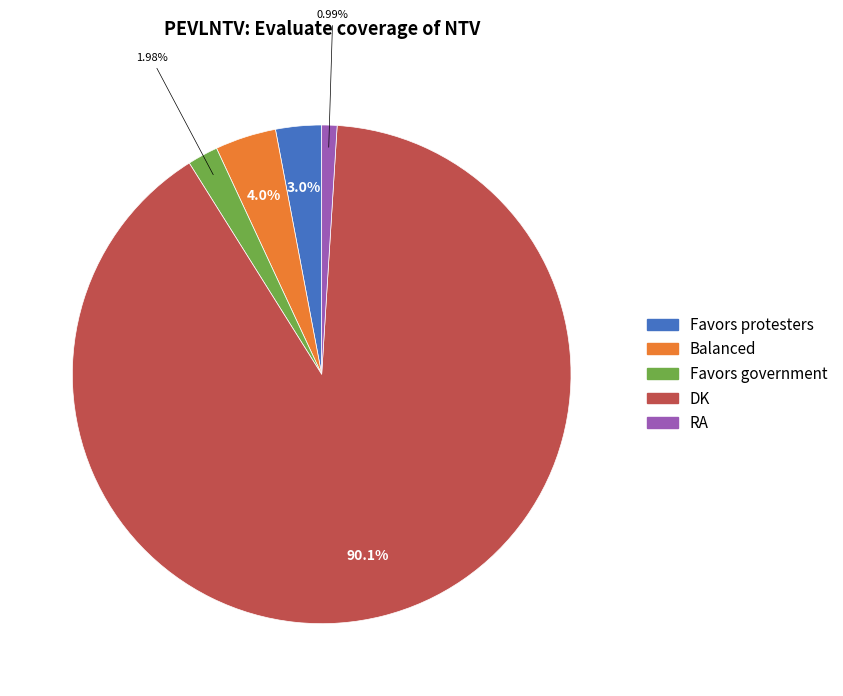

Which category has the smallest portion of the pie?

RA